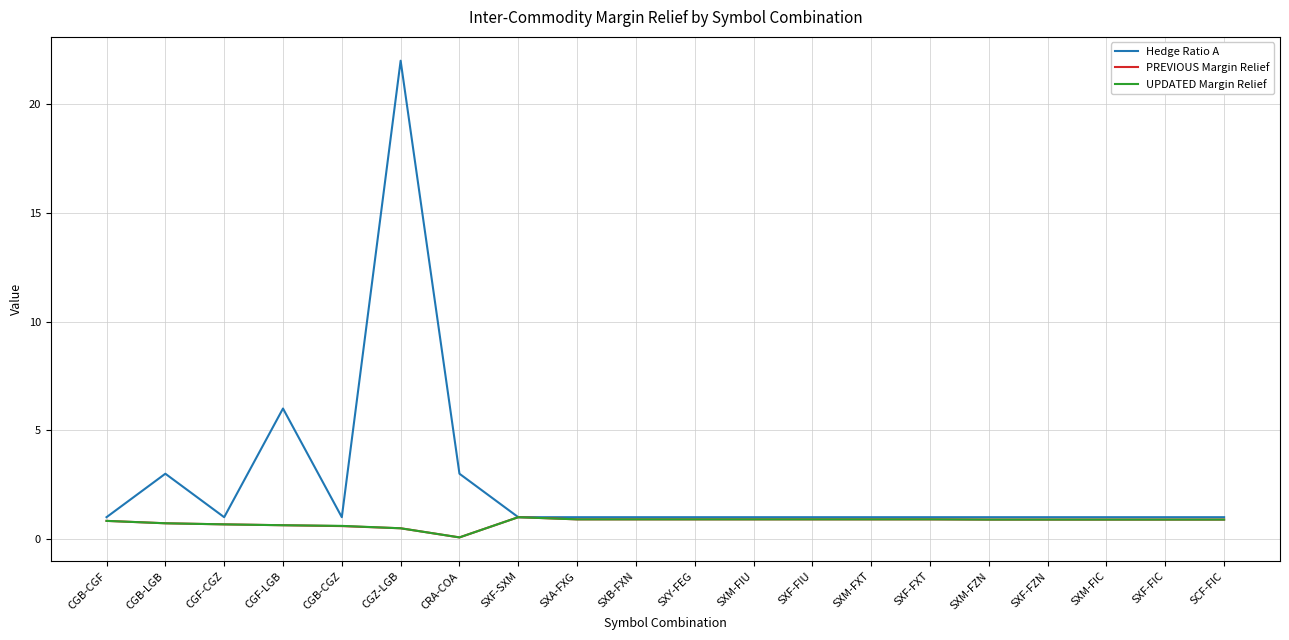

At which category does the chart reach its peak across all series?

CGZ-LGB